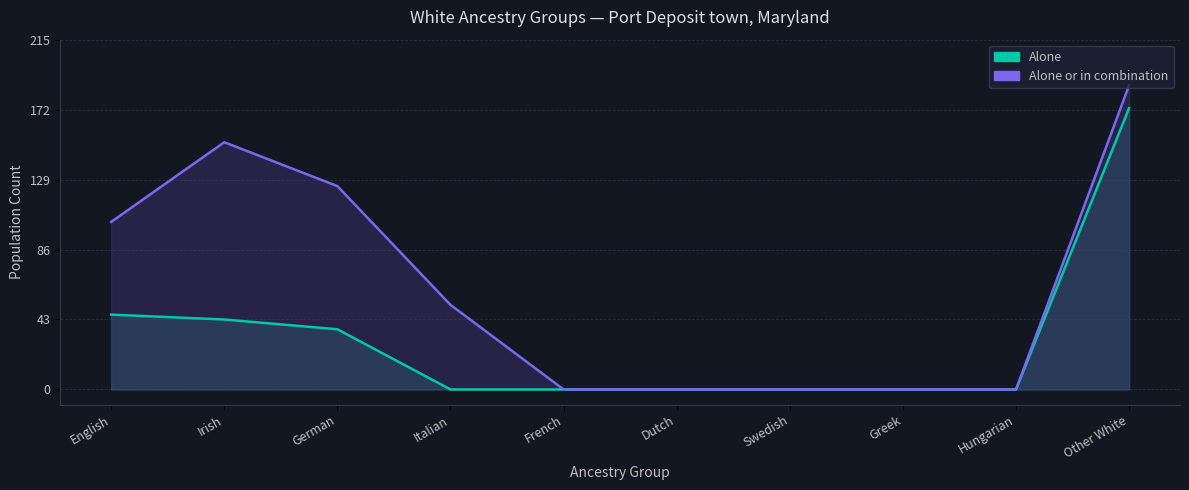

What is the difference between the Alone values at English and Hungarian?

46